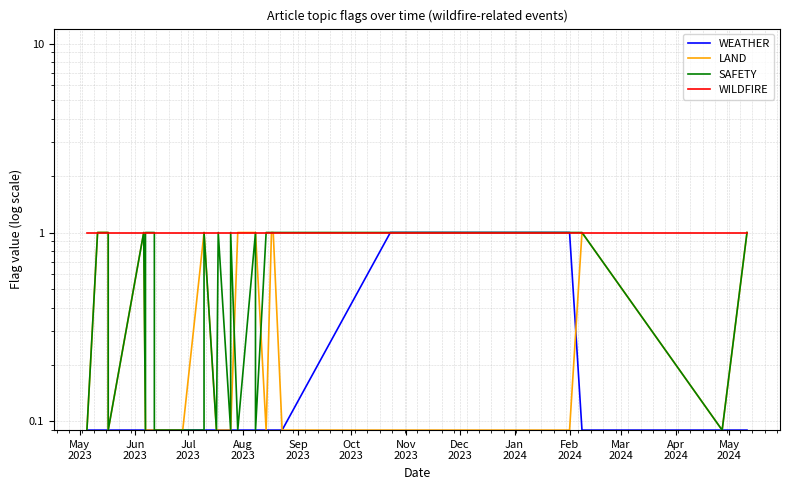

Rank the series at Nov
2023 from lowest to highest value.

WEATHER, LAND, SAFETY, WILDFIRE